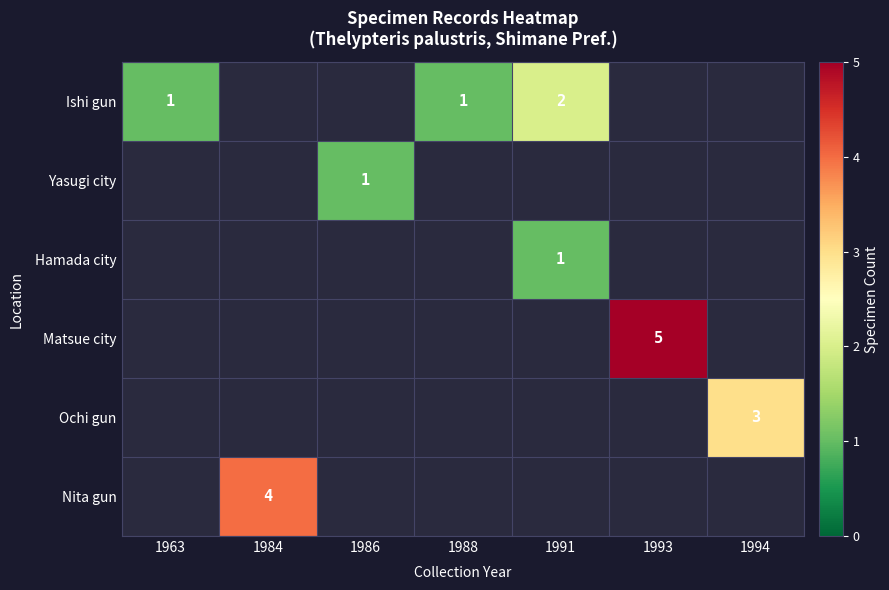

At 1994, list the series in order from smallest to largest.

Ishi gun, Yasugi city, Hamada city, Matsue city, Ochi gun, Nita gun